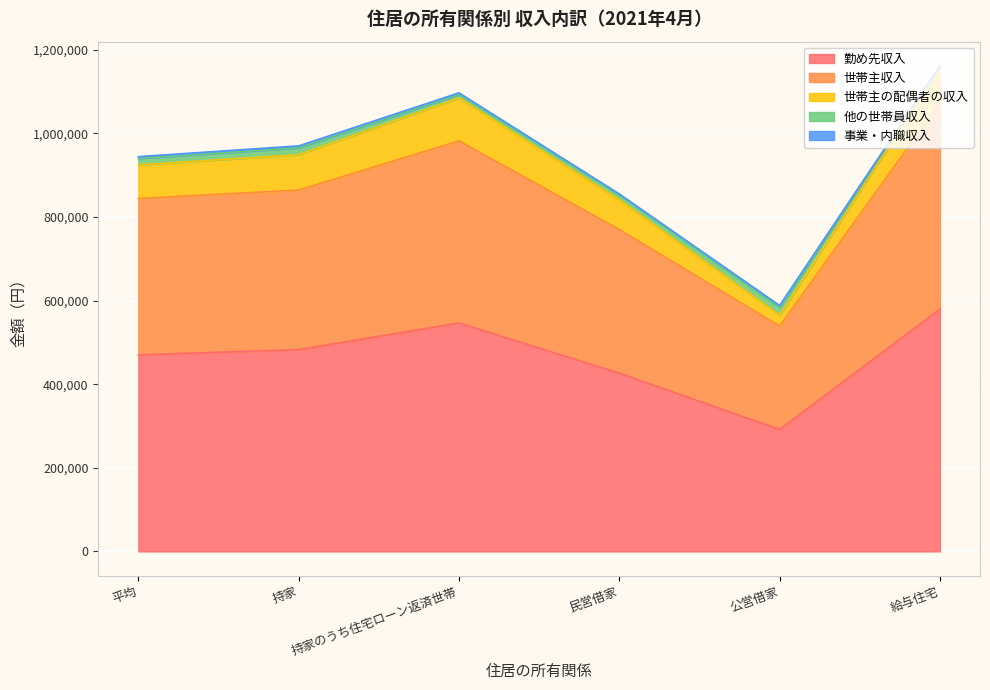

Which has a higher value, 公営借家 or 平均?

平均